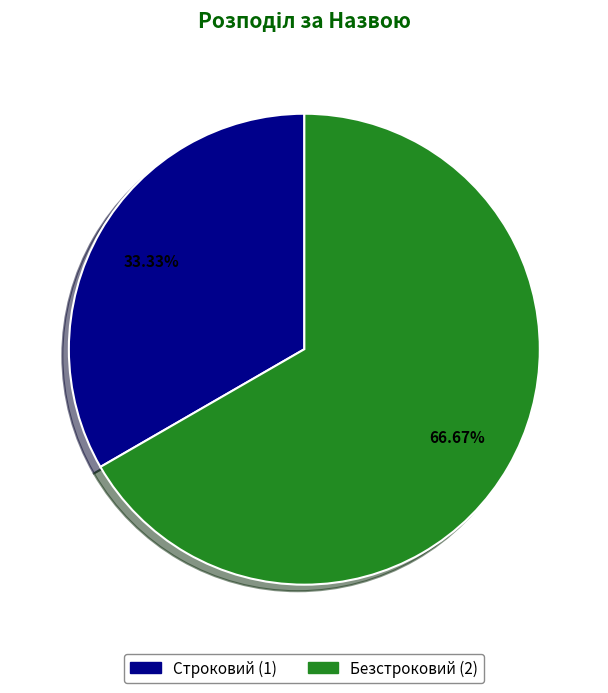

How many slices are in this pie chart?

2